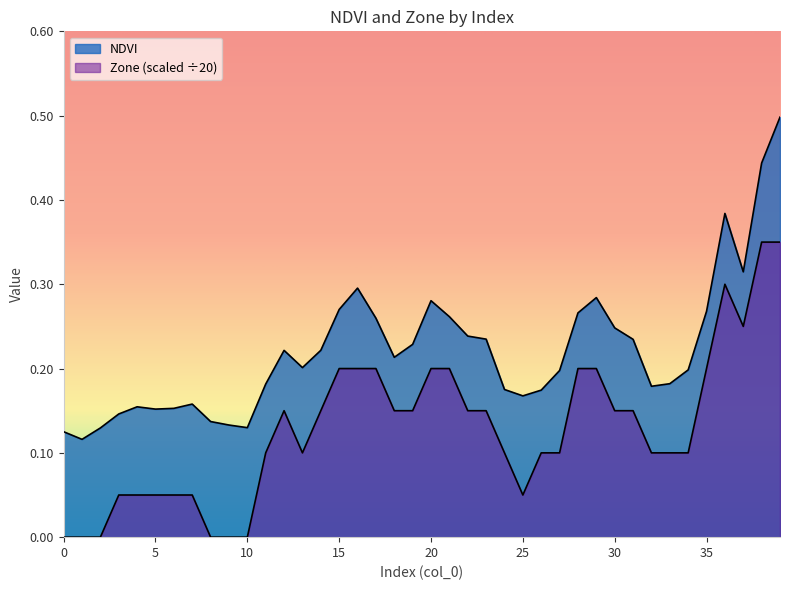

At which category does the chart reach its peak across all series?

39